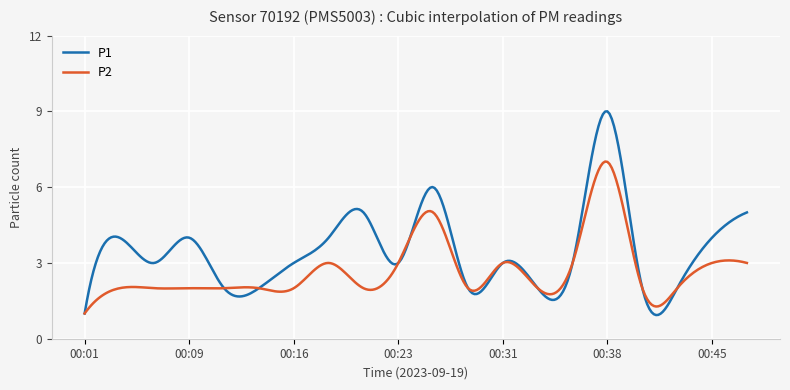

Which series has the widest spread of values?

P1